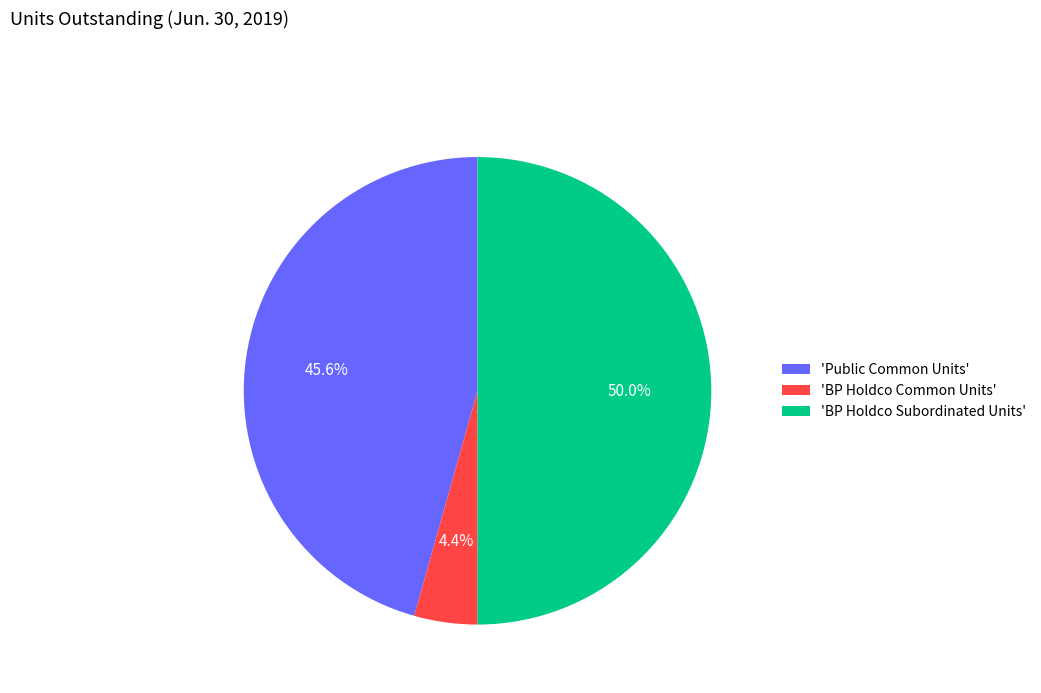

What percentage do 'Public Common Units' and 'BP Holdco Subordinated Units' together represent?

95.6%